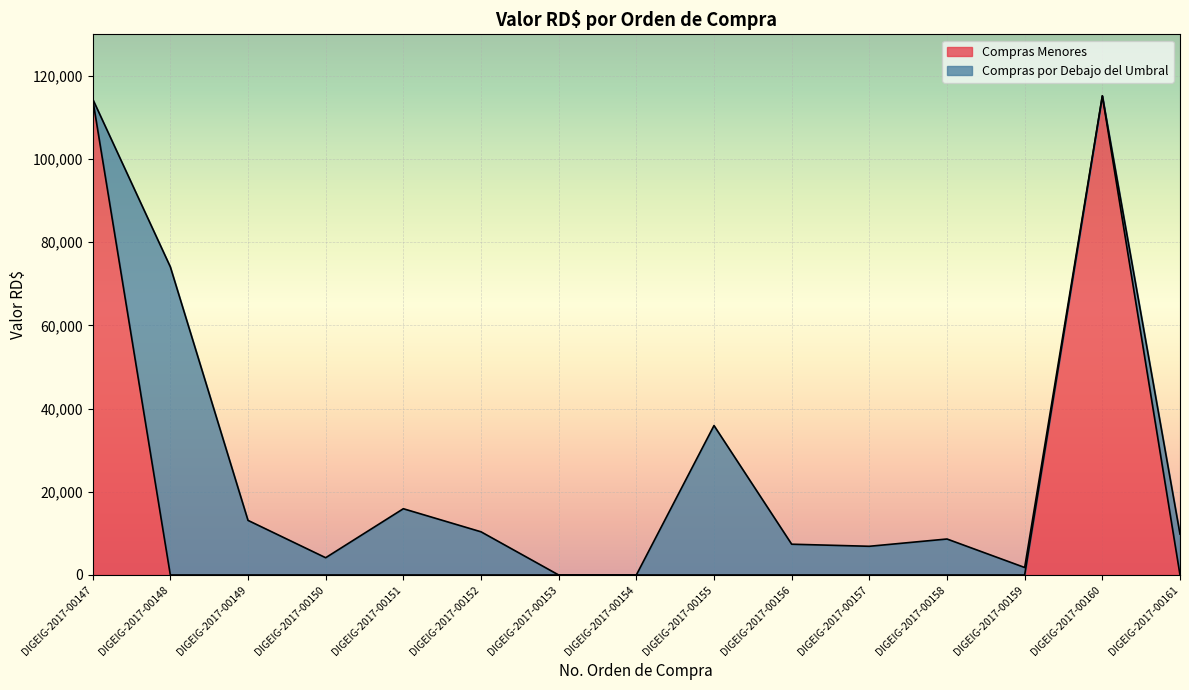

At which category does the chart reach its minimum across all series?

DIGEIG-2017-00148